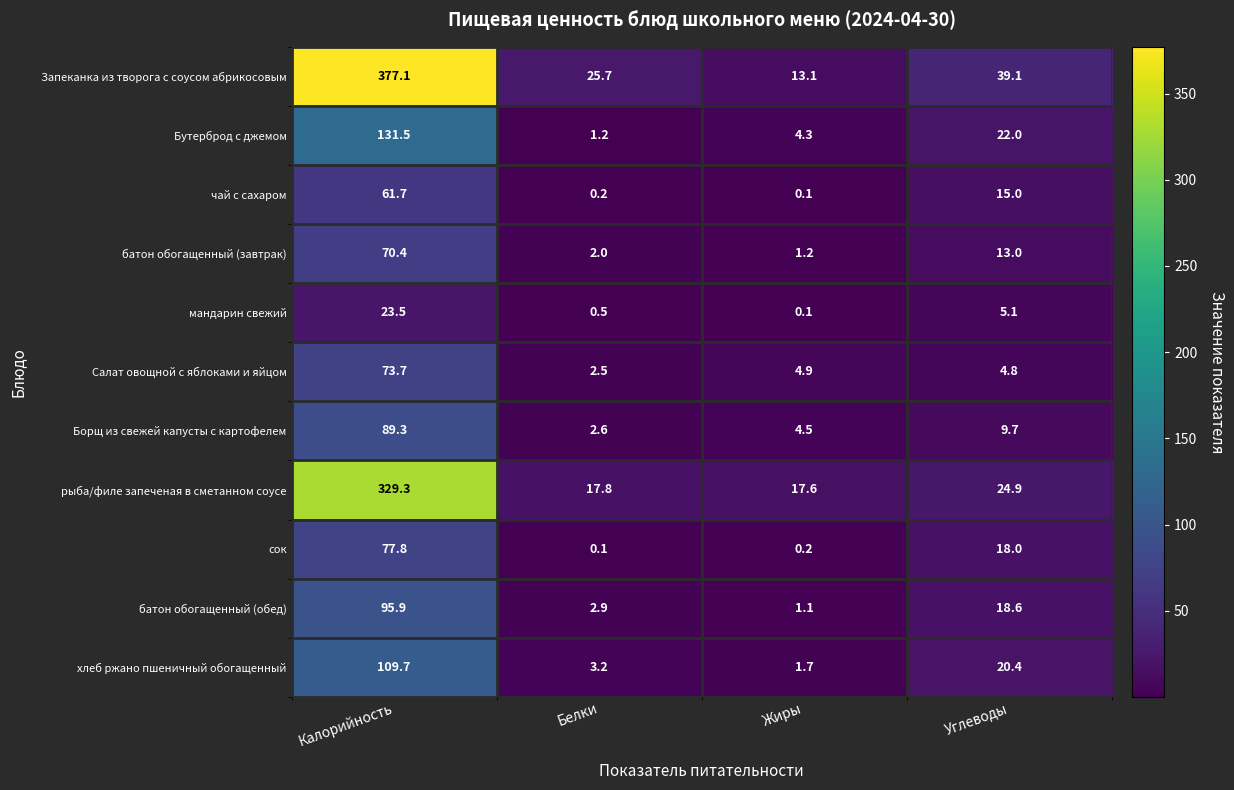

What is the maximum value shown in the chart?

377.1